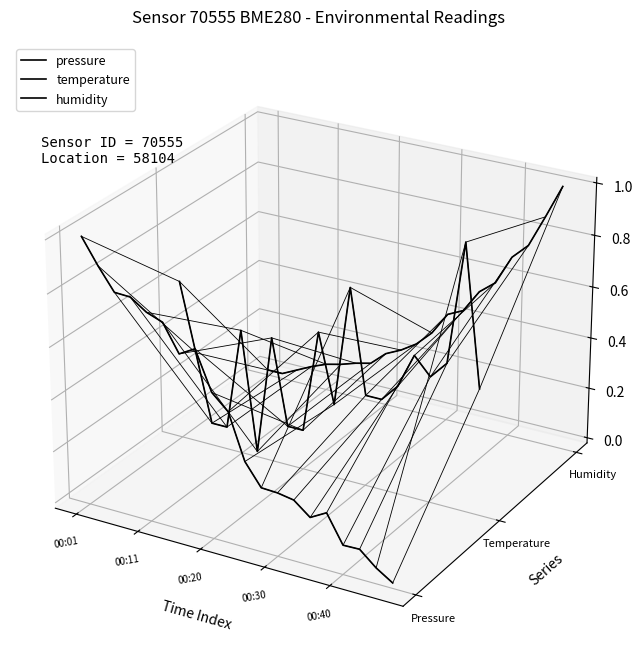

After their last crossing, which series has the higher values: temperature or pressure?

temperature